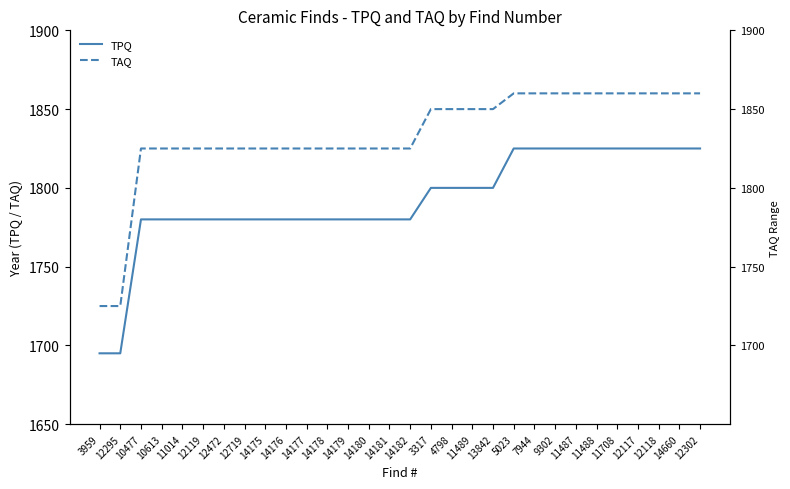

What is the label of the 30th point from the right?

3959